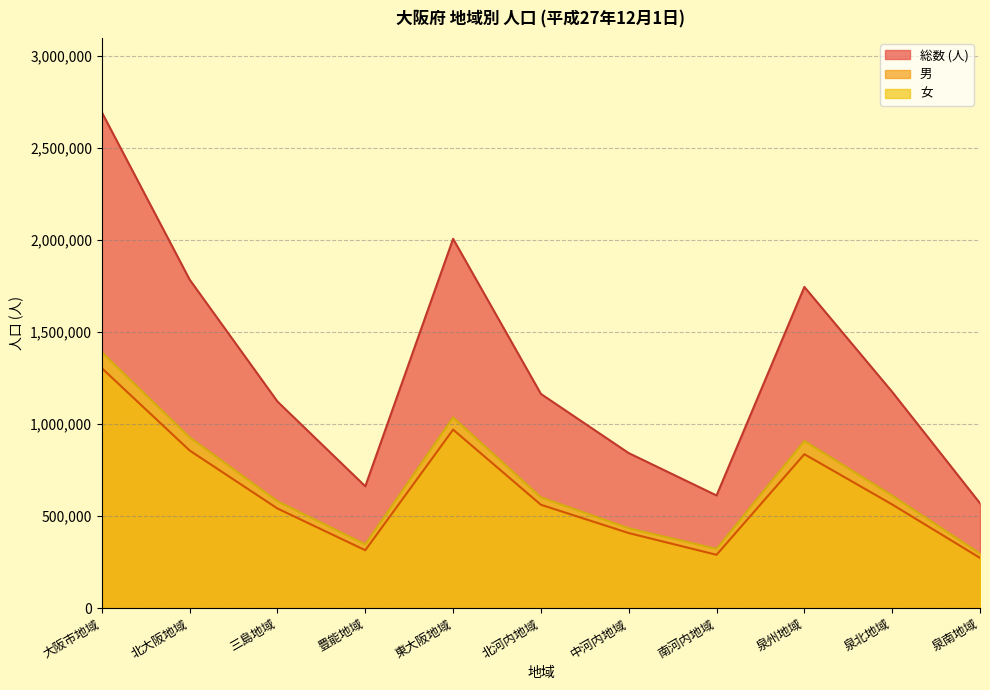

True or false: 男 has more than 2 interior local peaks.

False